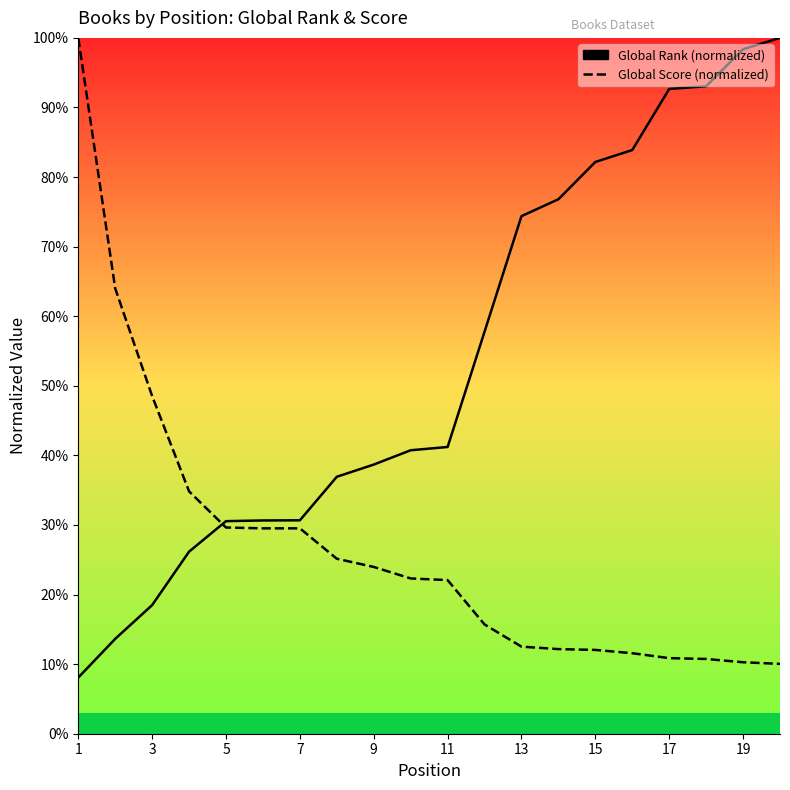

What is the greatest value displayed?

100.0